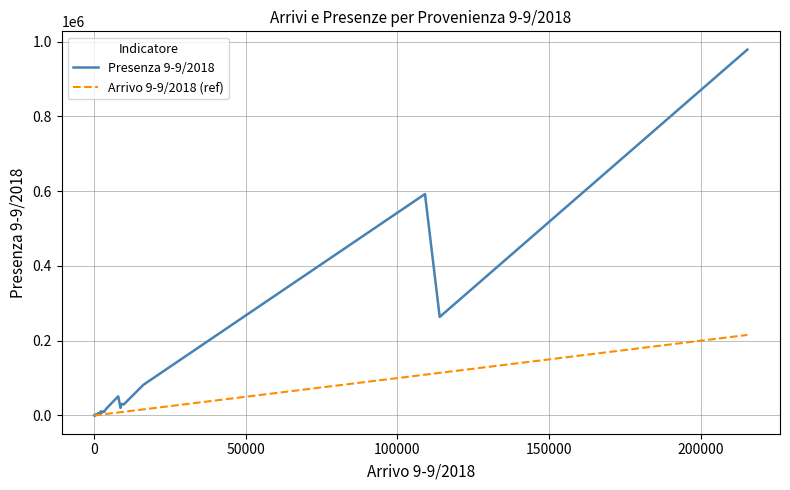

At how many categories does at least one series exceed 353958?

2